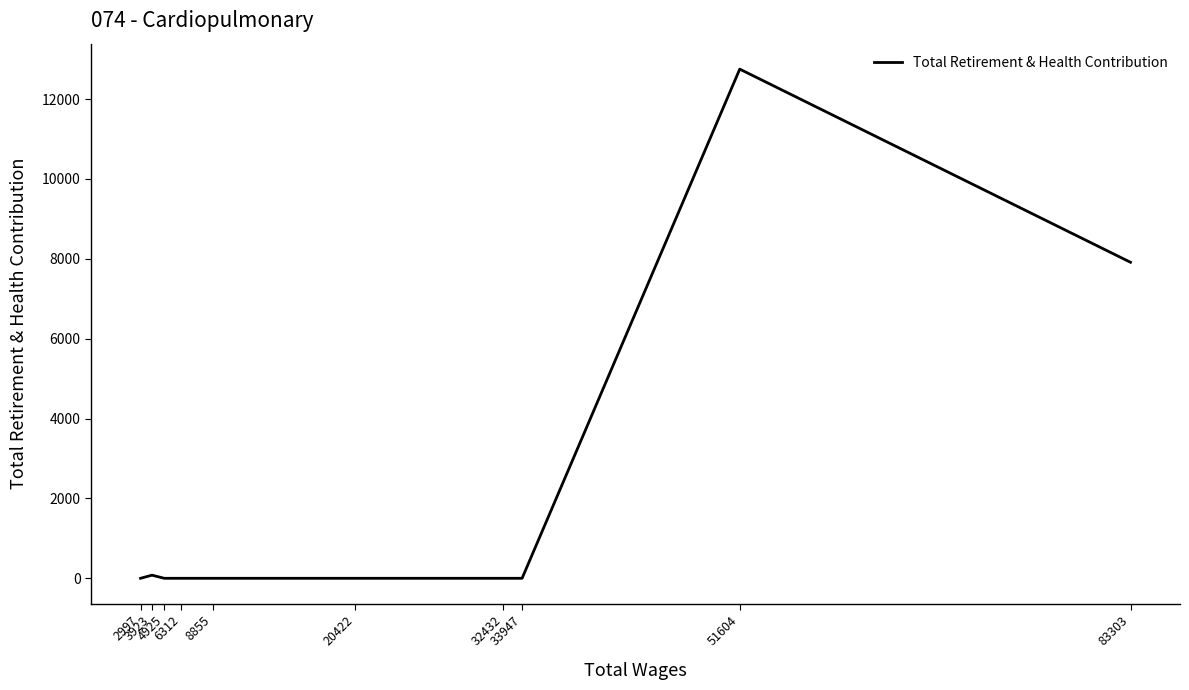

The chart shows a value of 3854 at 6312. True or false?

False